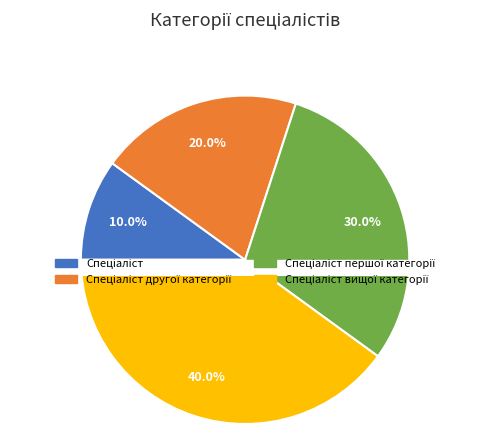

How many slices are in this pie chart?

4